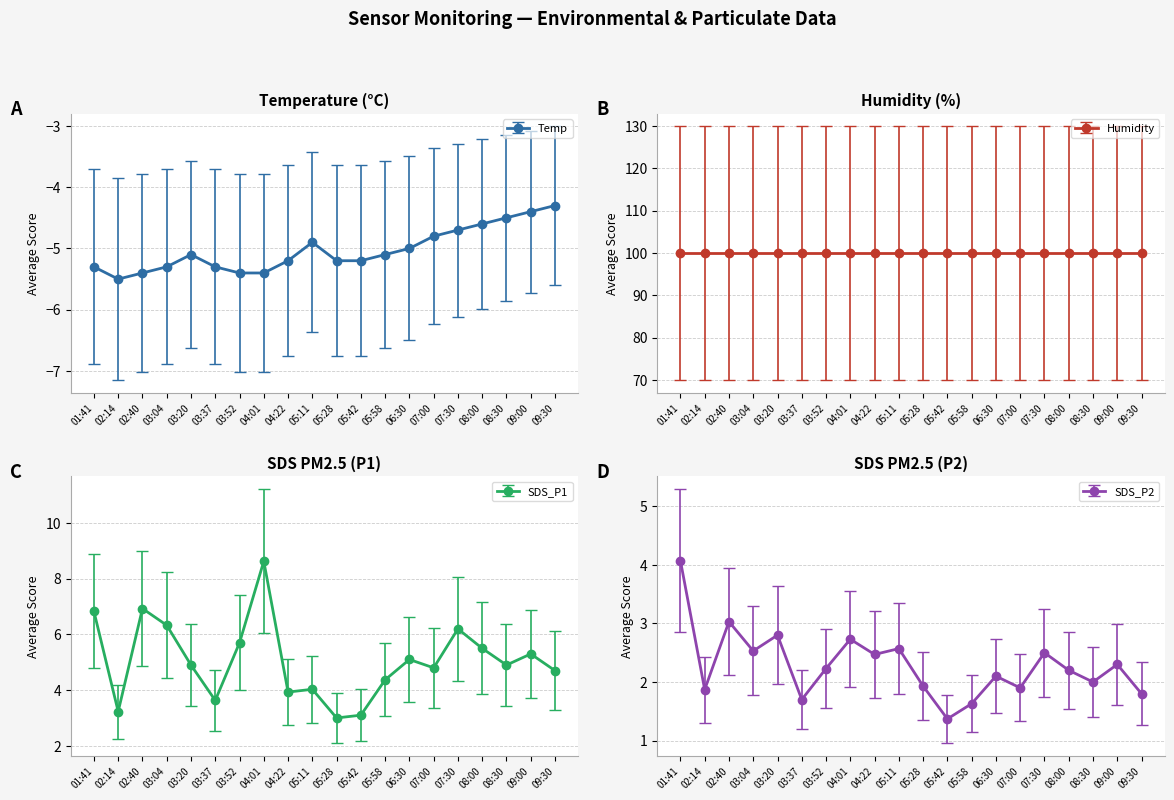

Count the number of data series in this chart.

3